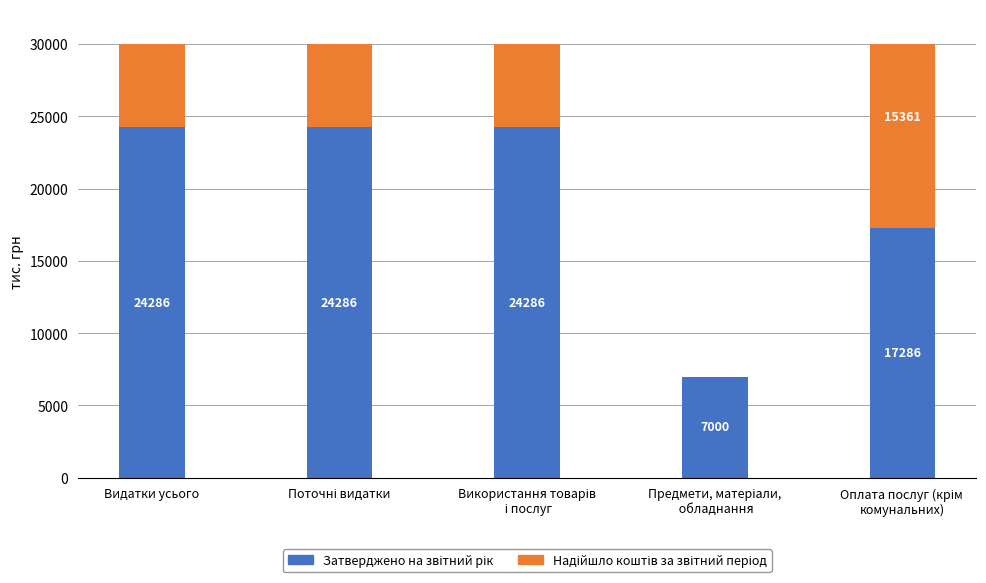

How many data points in Надійшло коштів за звітний період are above 15360?

4